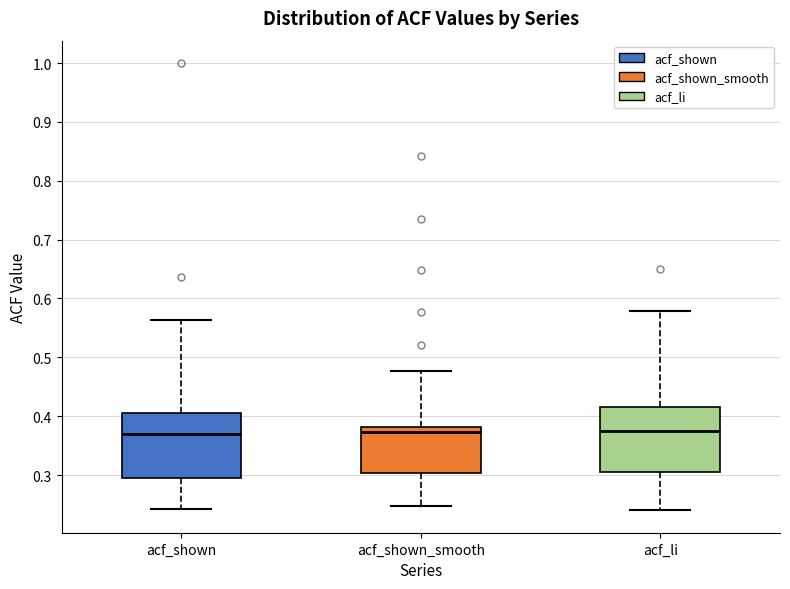

Reading left to right, transcribe this box plot: for each box, give where its median line is, the range the box spans, and where its two whiskers end, as read against the y-axis. The values are not printed on the chart, so give them approximately, as read against the axis.

acf_shown: median 0.37, box 0.29 to 0.41, whiskers 0.24 to 0.56
acf_shown_smooth: median 0.37, box 0.30 to 0.38, whiskers 0.25 to 0.48
acf_li: median 0.38, box 0.30 to 0.42, whiskers 0.24 to 0.58